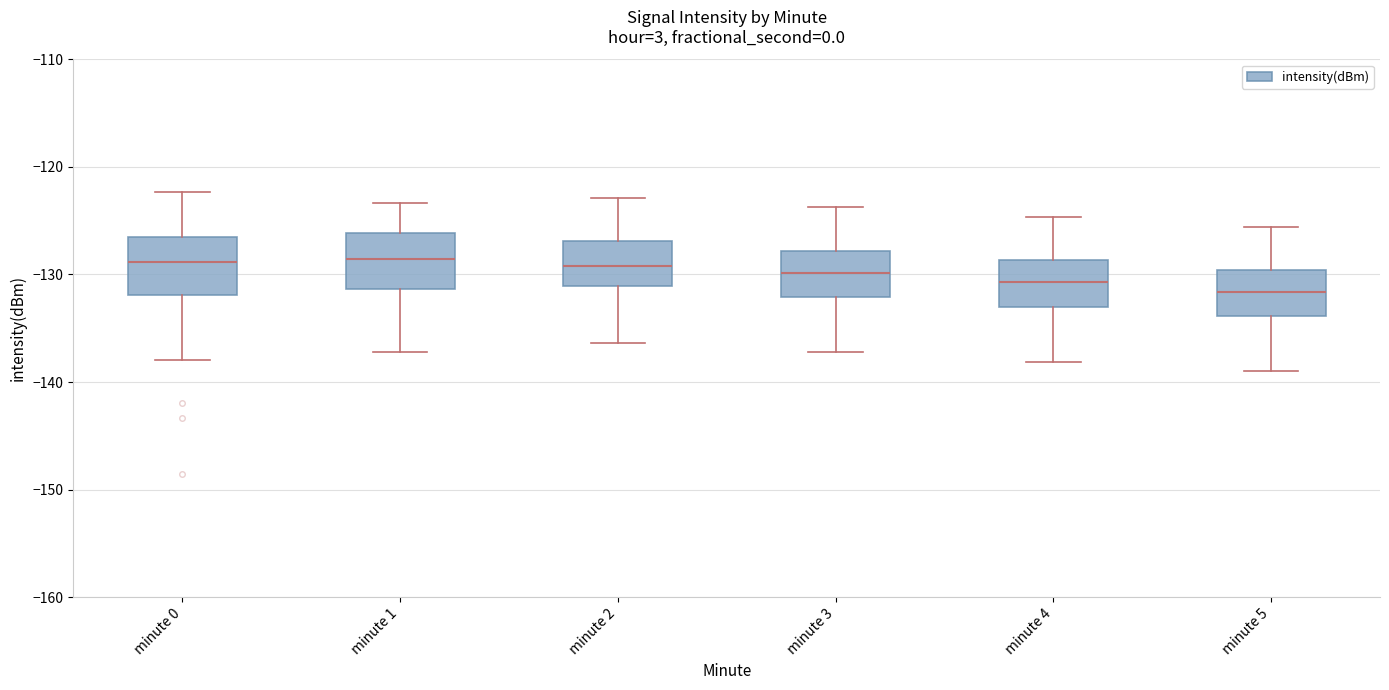

Reading left to right, read every box against the y-axis: the position of its median line, the range the box covers, and the ends of its whiskers. The values are not printed on the chart, so give them approximately, as read against the axis.

minute 0: median -129, box -132 to -127, whiskers -138 to -122
minute 1: median -129, box -131 to -126, whiskers -137 to -123
minute 2: median -129, box -131 to -127, whiskers -136 to -123
minute 3: median -130, box -132 to -128, whiskers -137 to -124
minute 4: median -131, box -133 to -129, whiskers -138 to -125
minute 5: median -132, box -134 to -130, whiskers -139 to -126